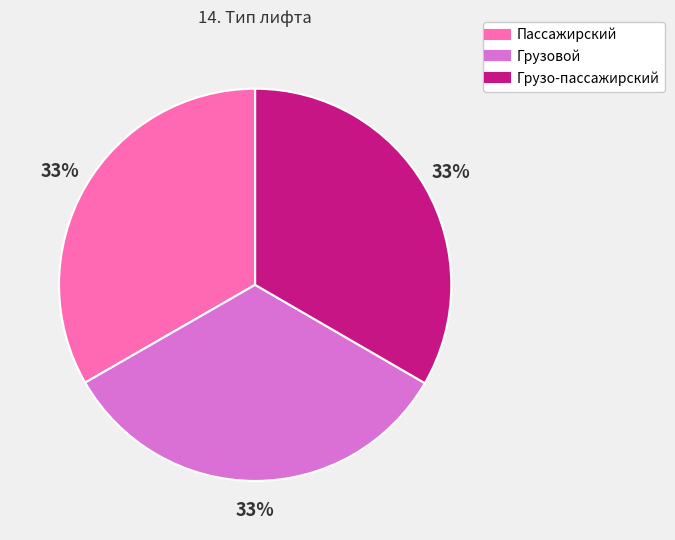

Is the sum of Грузовой and Грузо-пассажирский greater than half?

Yes